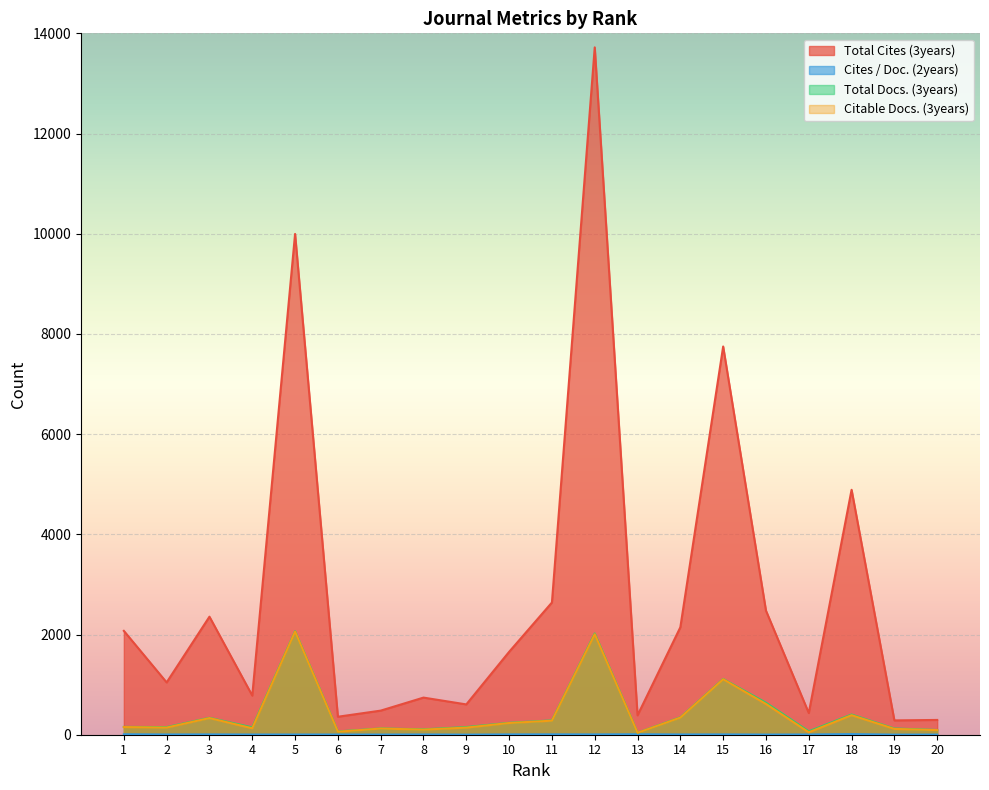

True or false: Total Cites (3years) and Total Docs. (3years) cross at least once.

False